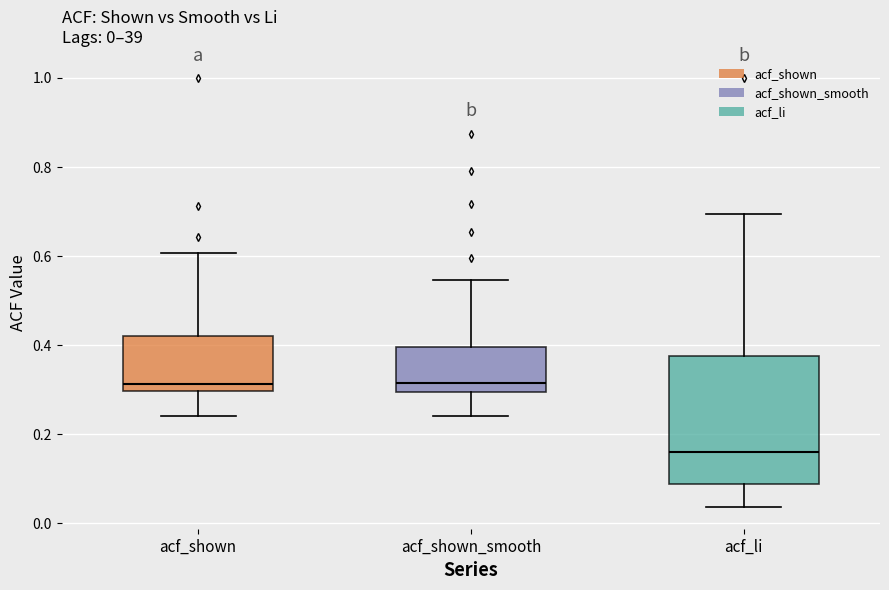

Which box has the lowest median line?

acf_li